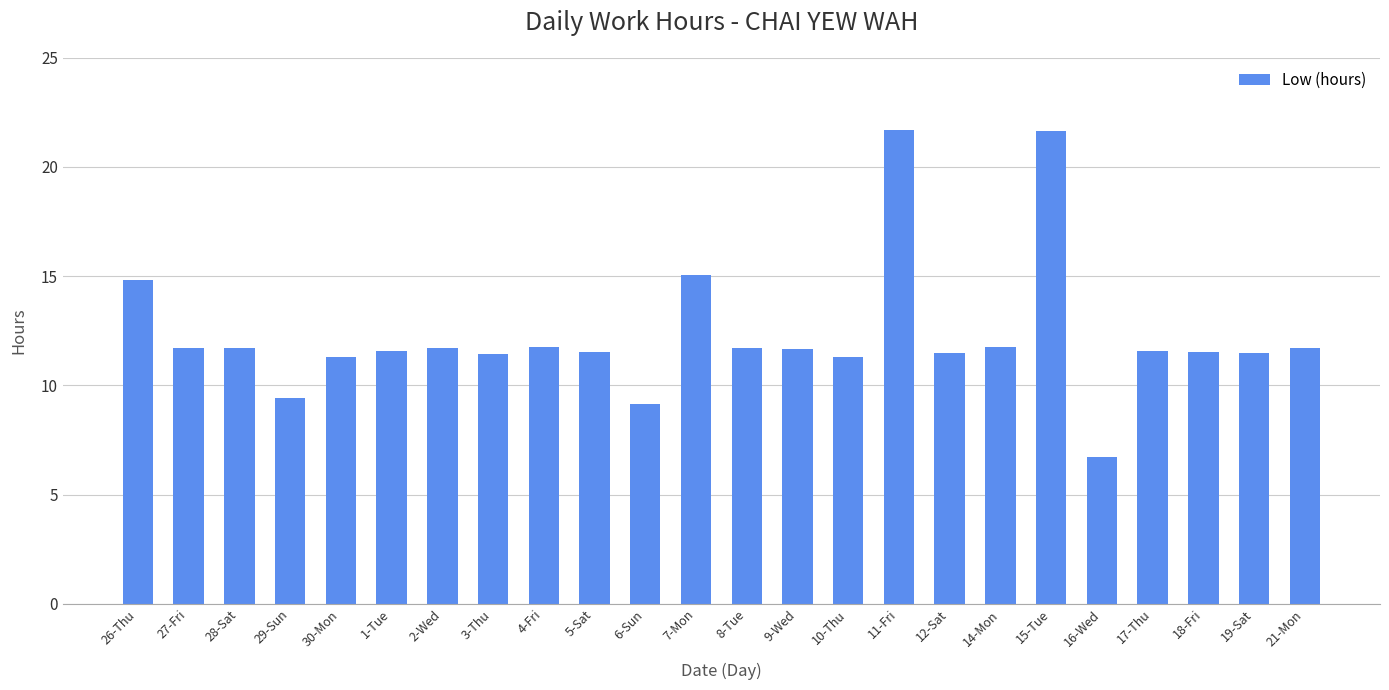

Where is the data nearest to the value 14?

26-Thu